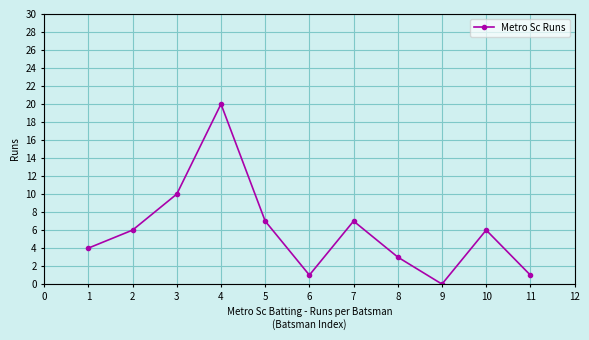

How many values are above zero?

10